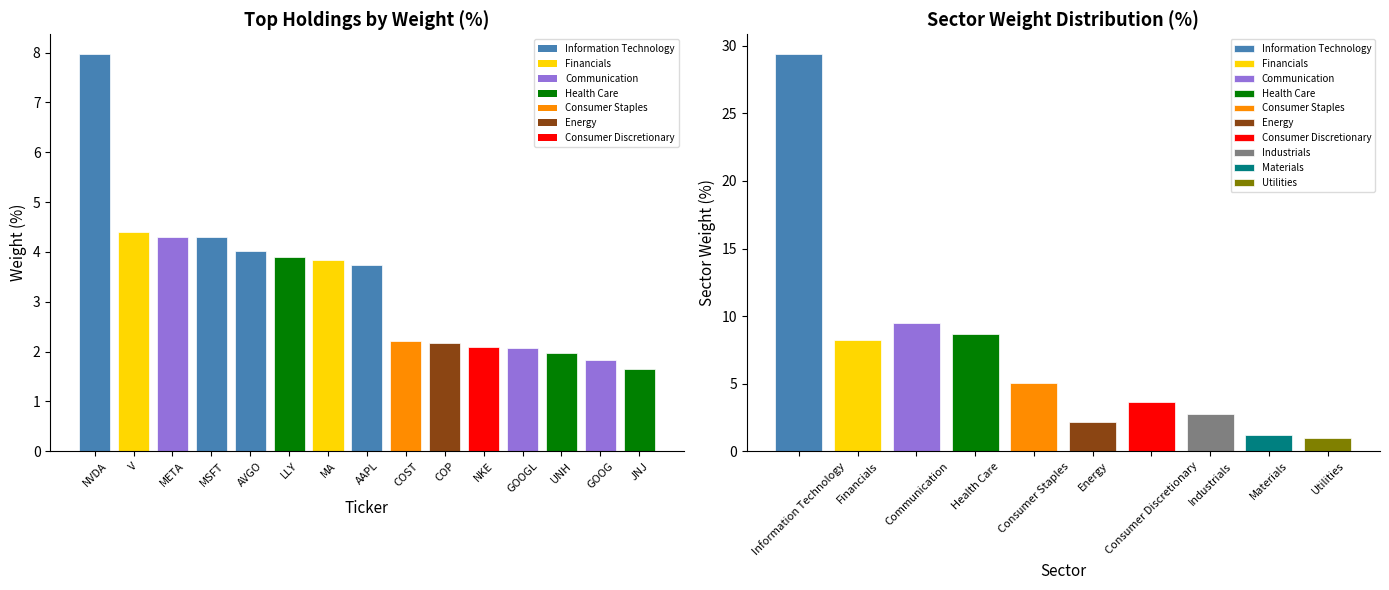

What is the approximate value at META?

4.3